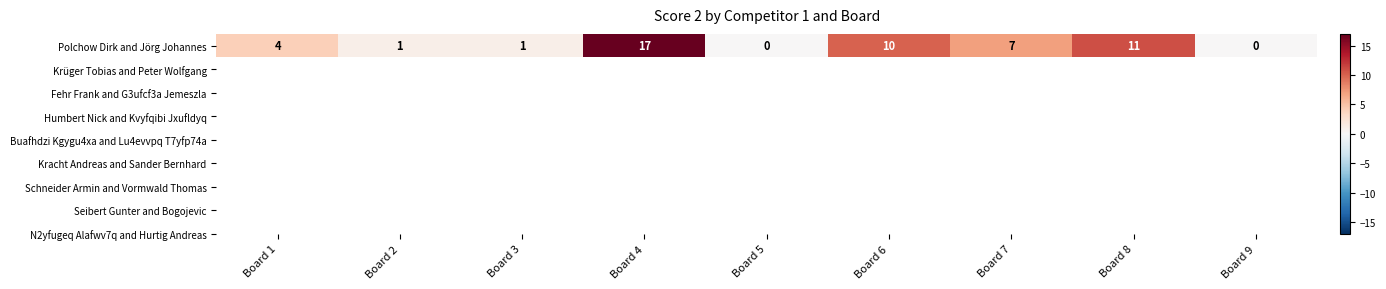

What is the sum of all values?

51